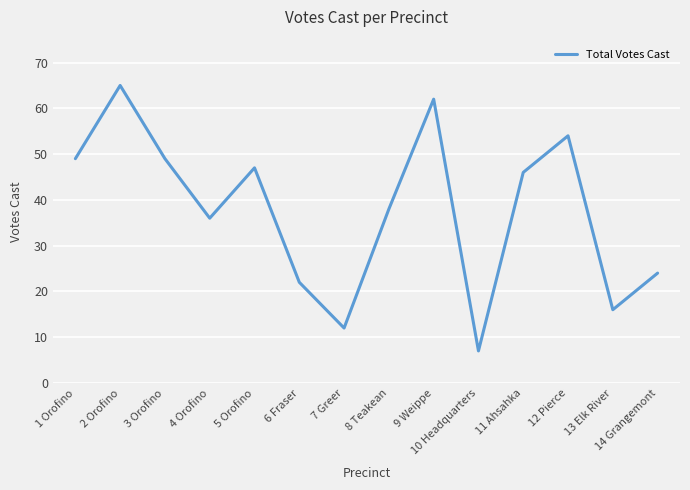

True or false: the data has more than 0 interior local peaks.

True